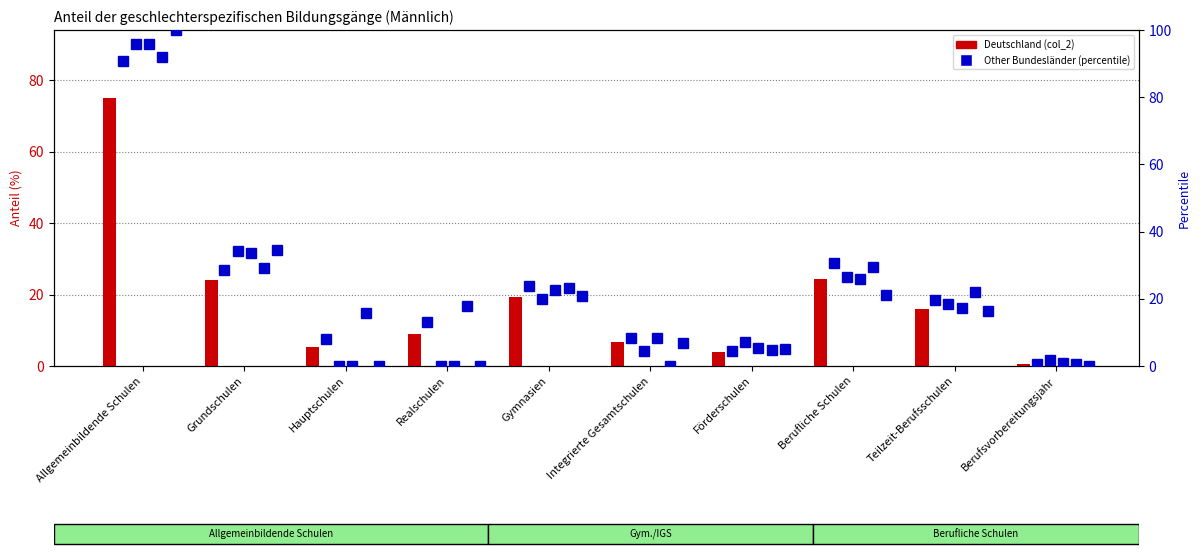

What is the spread (max minus min) of values at Berufsvorbereitungsjahr?

1.9